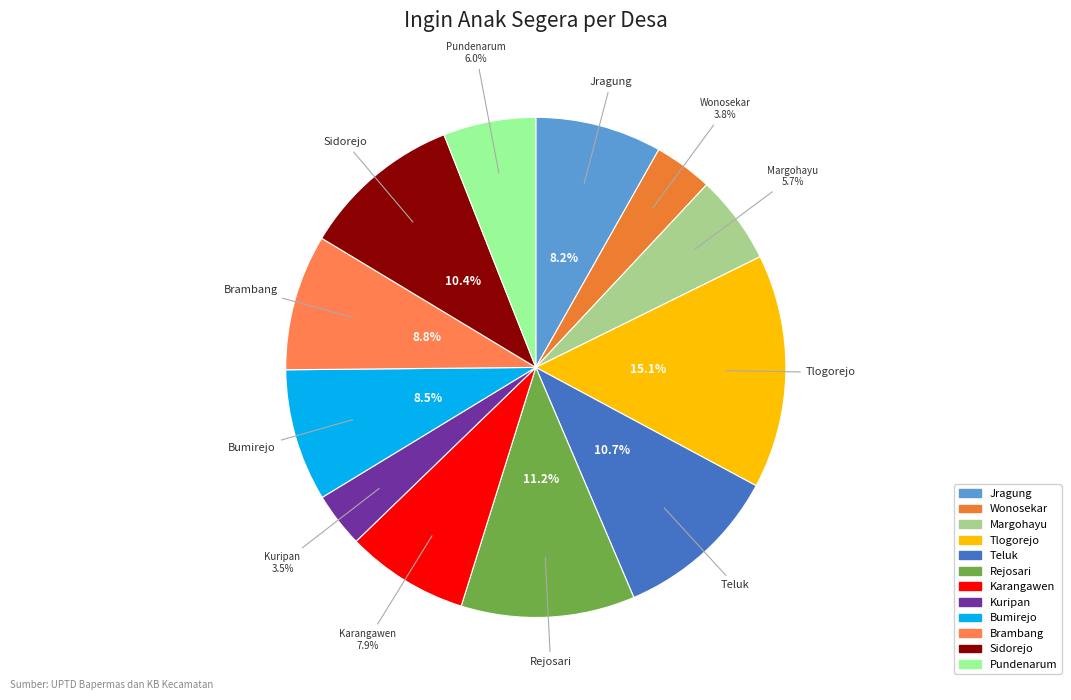

Between Wonosekar and Bumirejo, which is larger?

Bumirejo